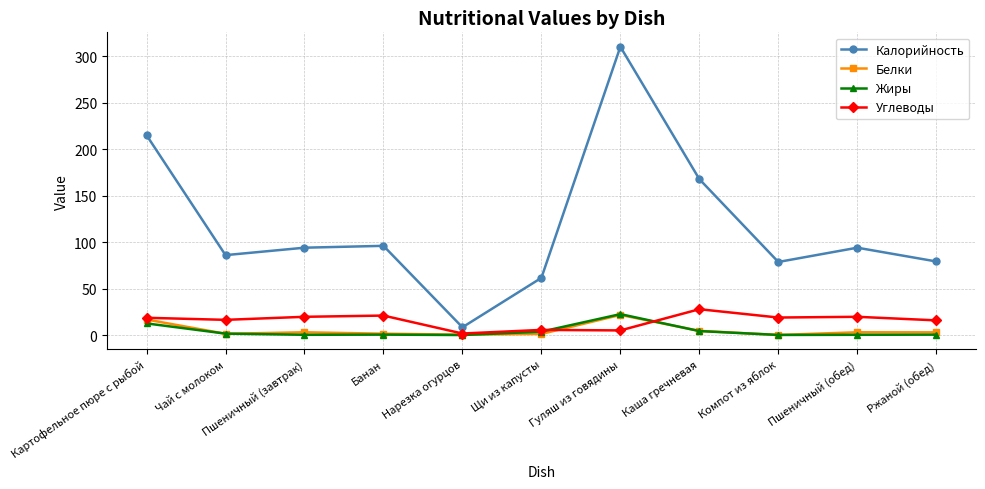

How many values in the Углеводы series exceed 18?

6